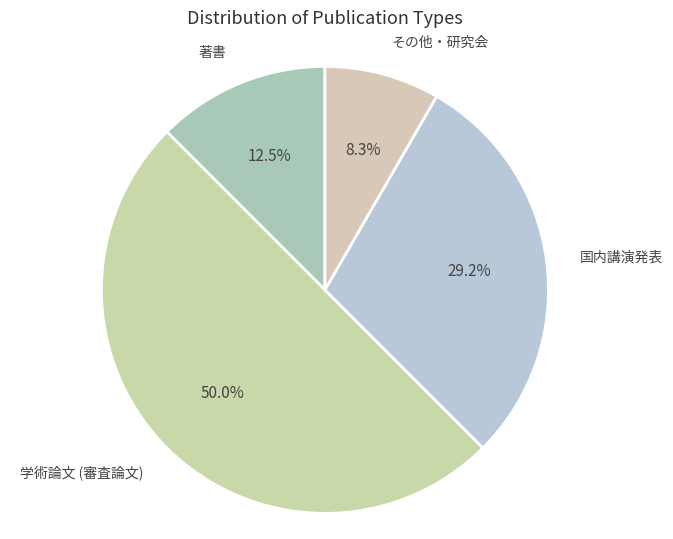

What is the largest slice in the pie chart?

学術論文 (審査論文)